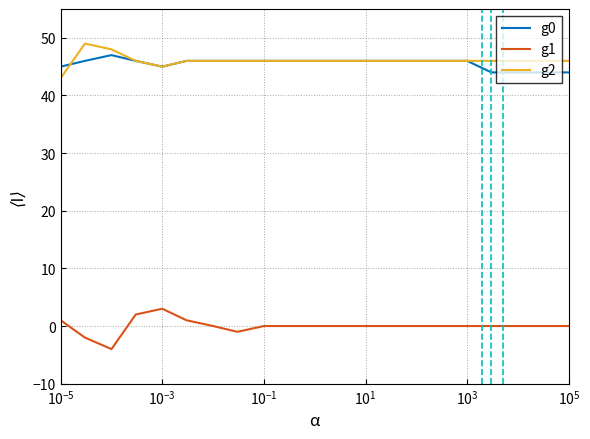

What is the maximum value shown in the chart?

49